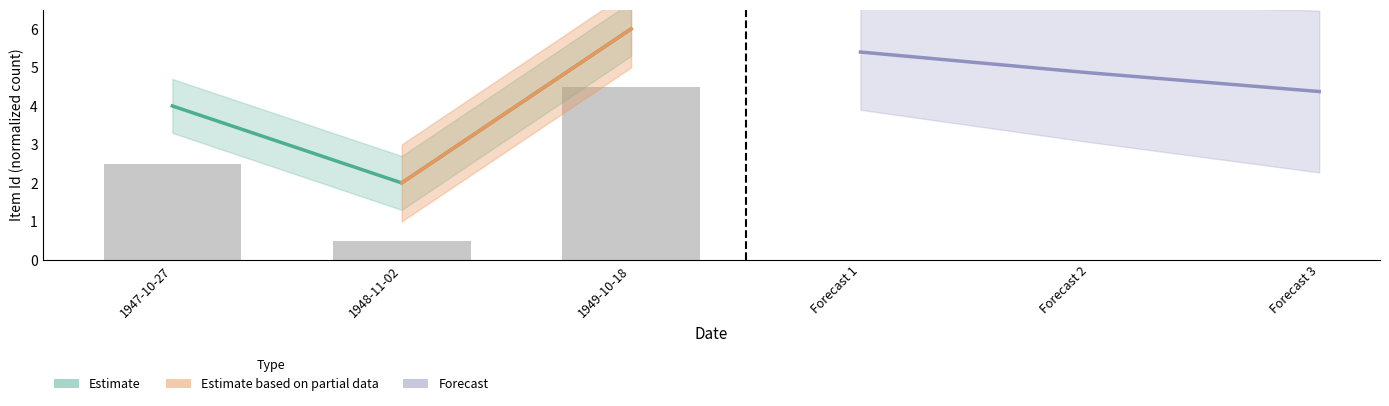

Between Forecast 1 and Forecast 2, which is larger?

Forecast 1